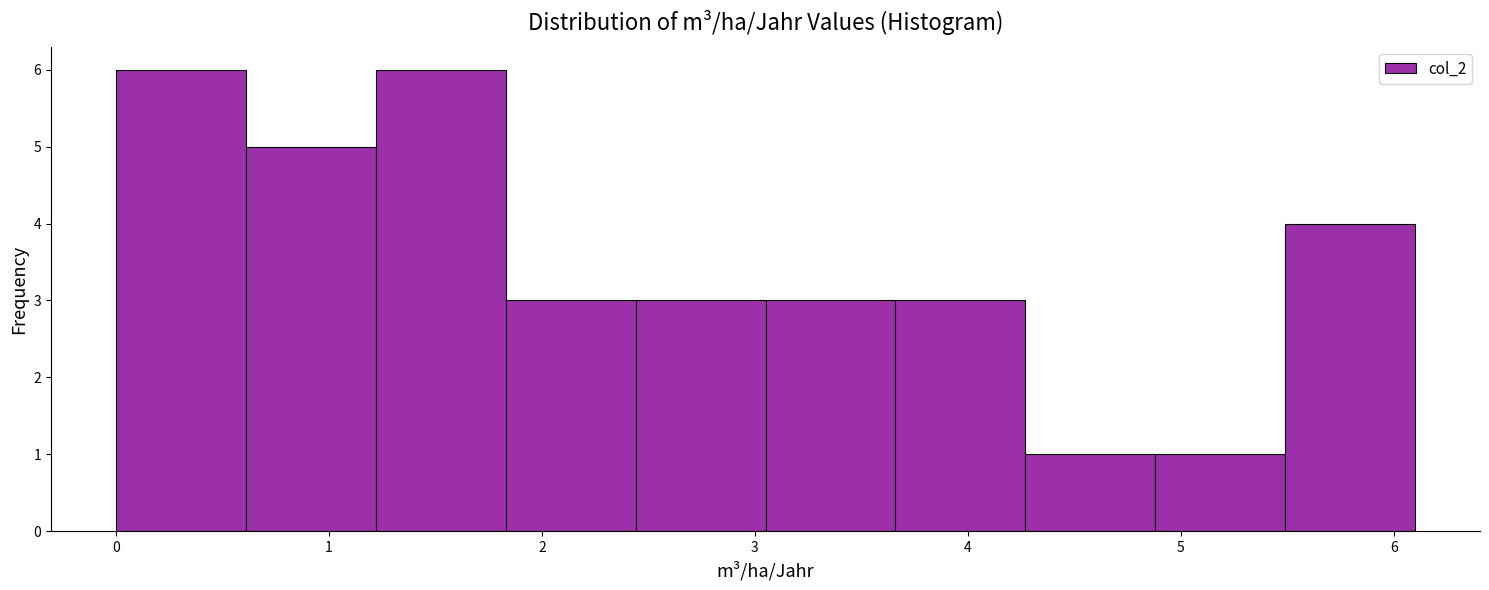

Reading left to right, list every bar in this chart as the range it spans on the x-axis followed by its height. Neither the bar edges nor the heights are printed on the chart, so give them approximately, as read against the axes.

0.00 to 0.61: 6
0.61 to 1.22: 5
1.22 to 1.83: 6
1.83 to 2.44: 3
2.44 to 3.05: 3
3.05 to 3.66: 3
3.66 to 4.27: 3
4.27 to 4.88: 1
4.88 to 5.49: 1
5.49 to 6.10: 4